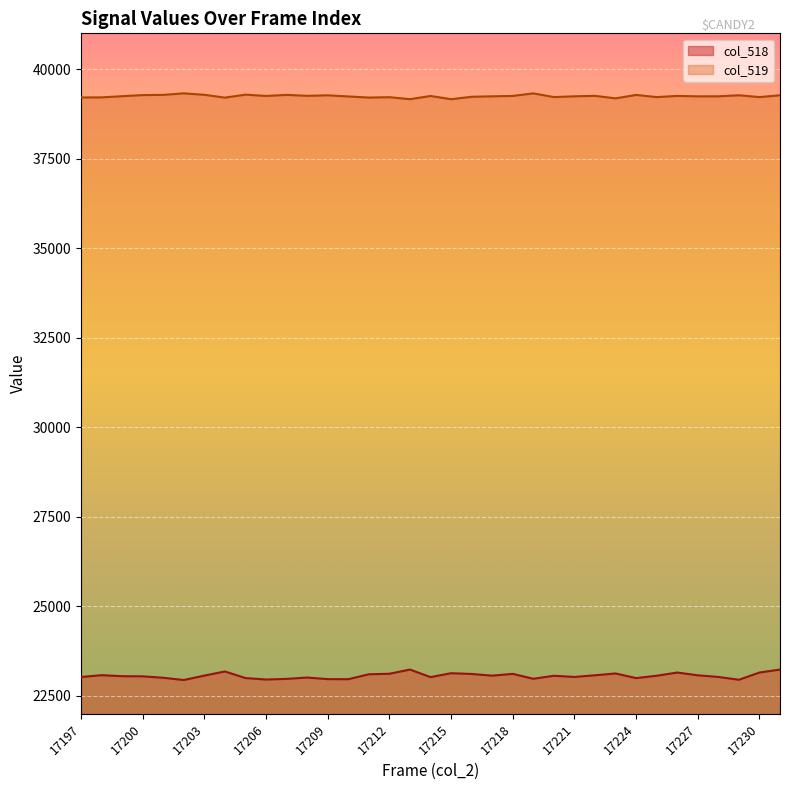

What is the sum of the col_519 values at 17210 and 17208?

78493